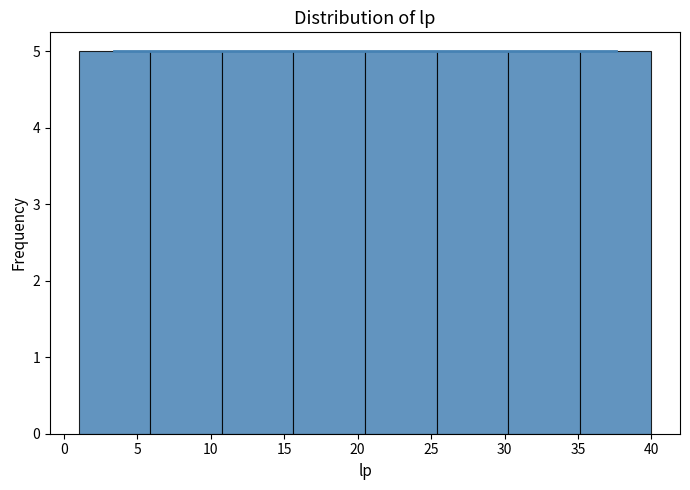

Reading left to right, list every bar in this chart as the range it spans on the x-axis followed by its height. Neither the bar edges nor the heights are printed on the chart, so give them approximately, as read against the axes.

1.0 to 6.0: 5
6.0 to 11.0: 5
11.0 to 15.5: 5
15.5 to 20.5: 5
20.5 to 25.5: 5
25.5 to 30.5: 5
30.5 to 35.0: 5
35.0 to 40.0: 5